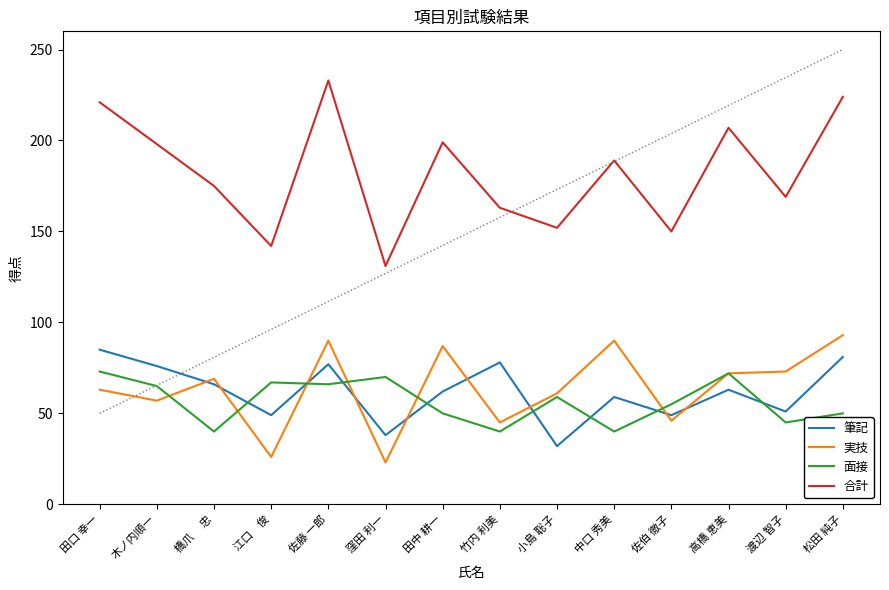

What is the difference between the highest and lowest values at 中口 秀美?

149